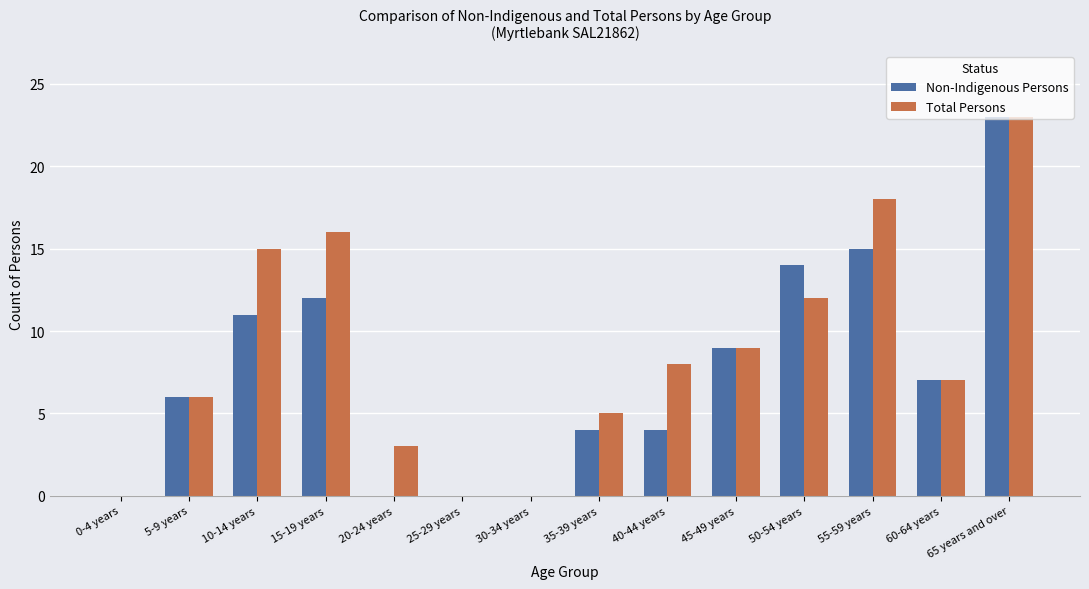

At which category is the sum across all series the highest?

65 years and over